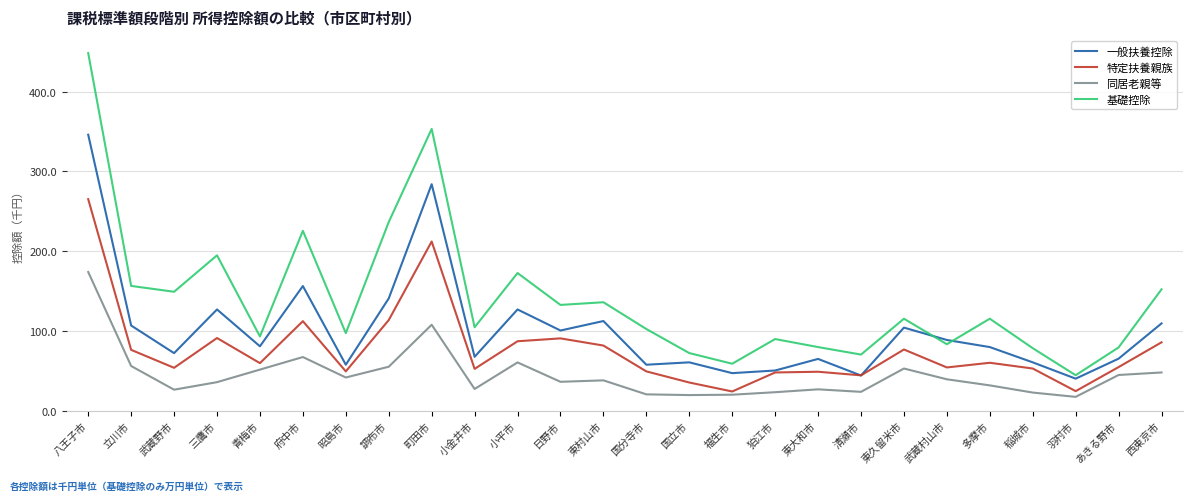

Rank the series at 羽村市 from highest to lowest value.

基礎控除, 一般扶養控除, 特定扶養親族, 同居老親等